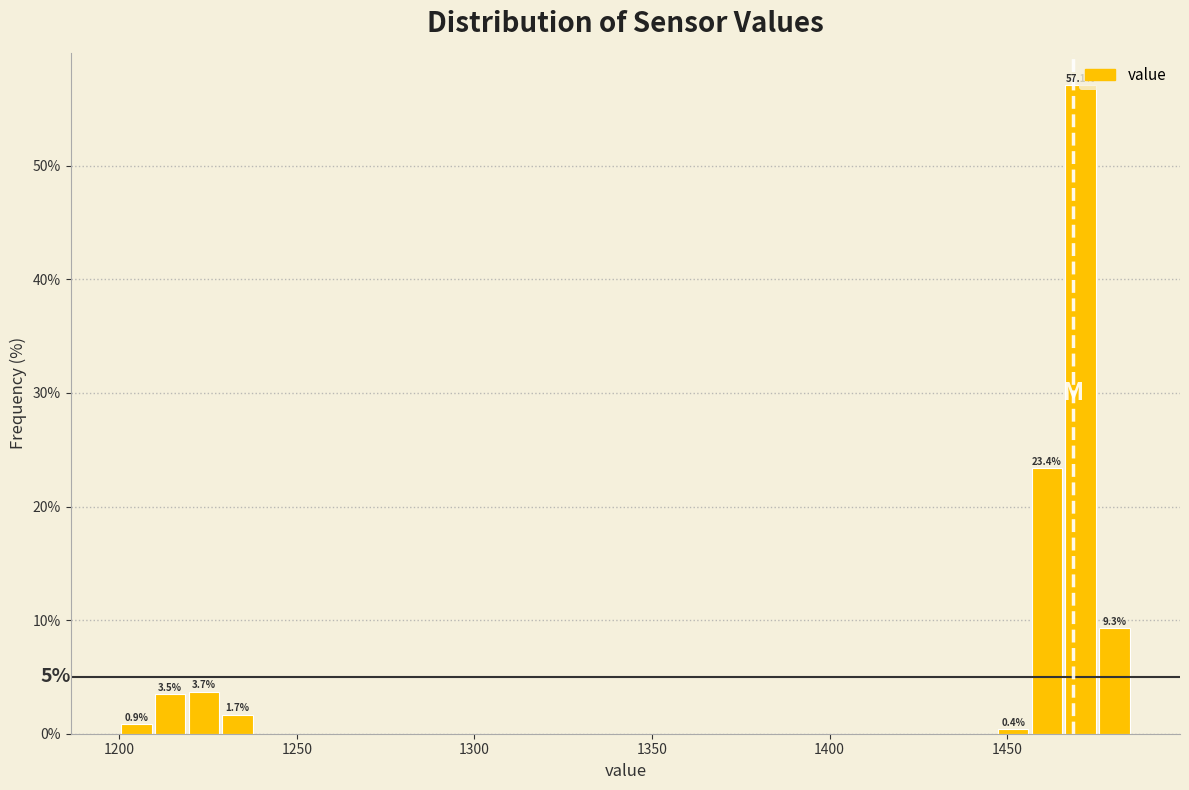

Around what value on the x-axis is the tallest bar? Give the approximate position of its centre, as read against the axis.

1470